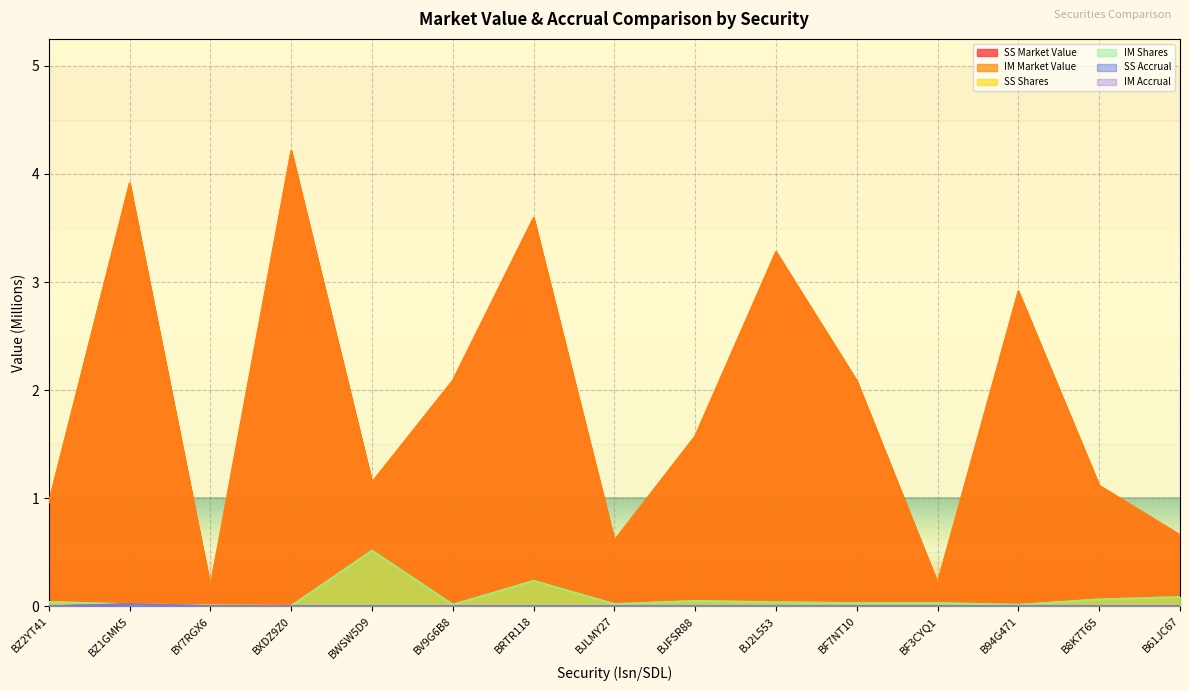

The value of IM Accrual at BRTR118 is 0.0. True or false?

True